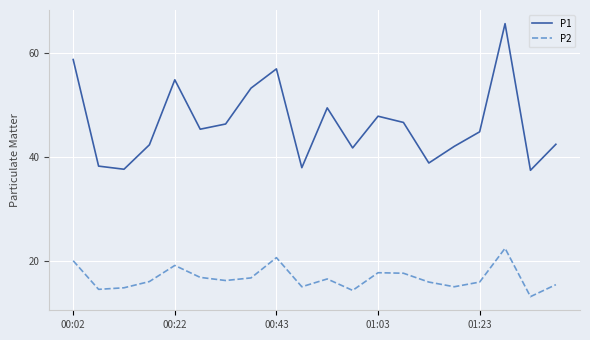

True or false: P1 and P2 intersect in this chart.

False